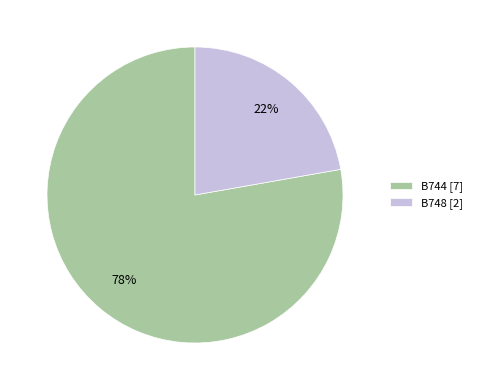

To the nearest percent, what portion does B748 represent?

22%